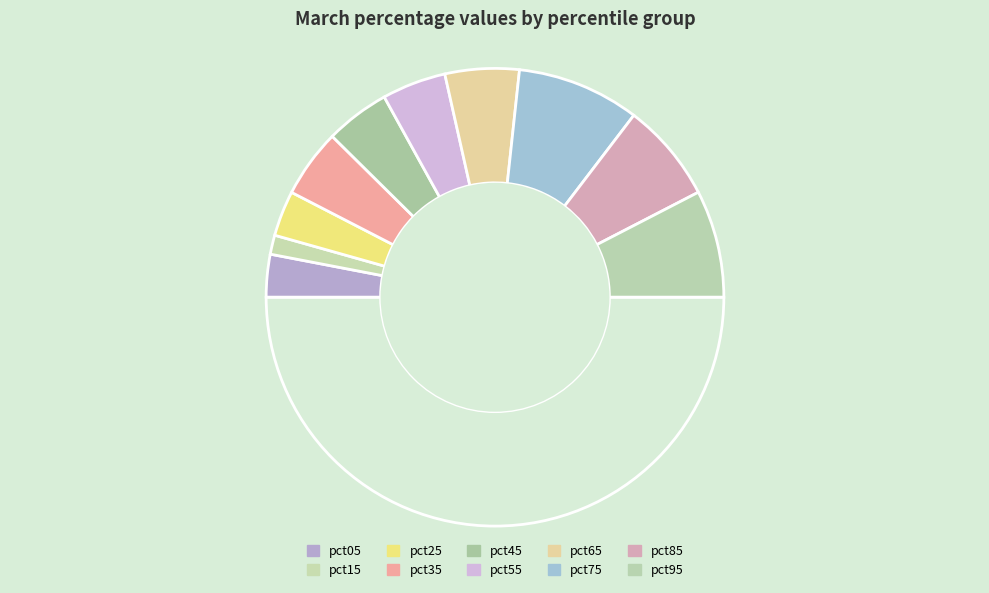

Rank the categories by value from lowest to highest.

pct15, pct05, pct25, pct55, pct45, pct35, pct65, pct85, pct95, pct75